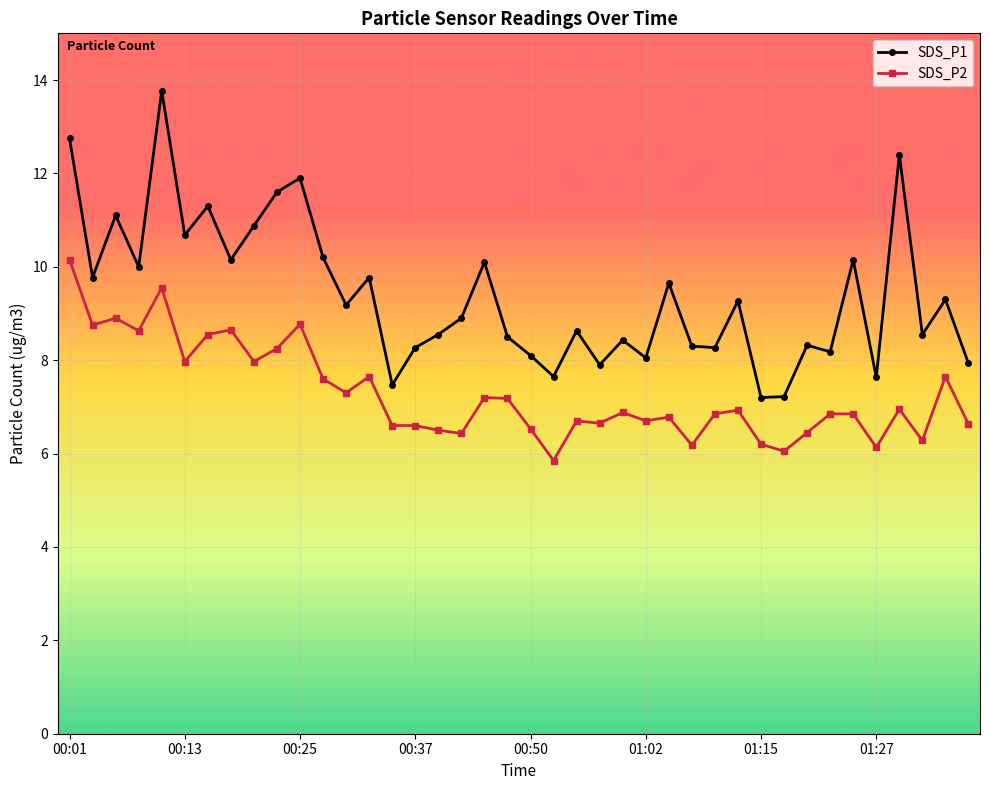

Which series has the largest total across all categories?

SDS_P1